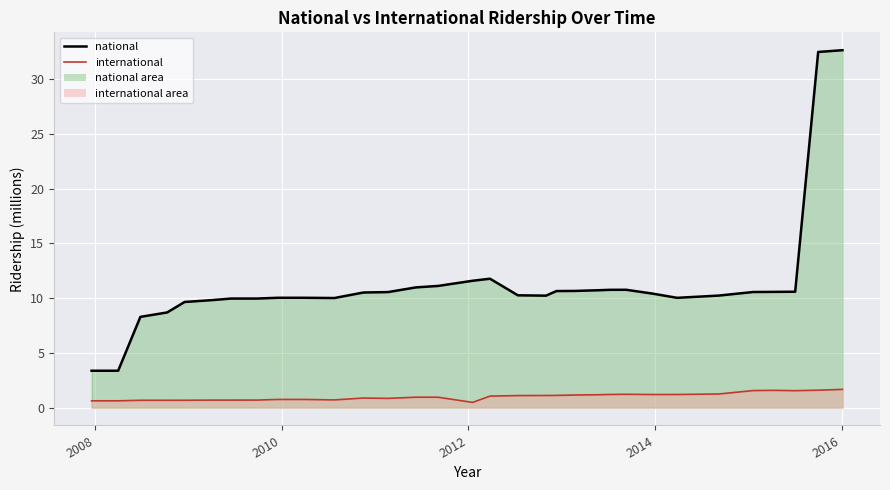

What is the sum of all international (line) values?

32.2